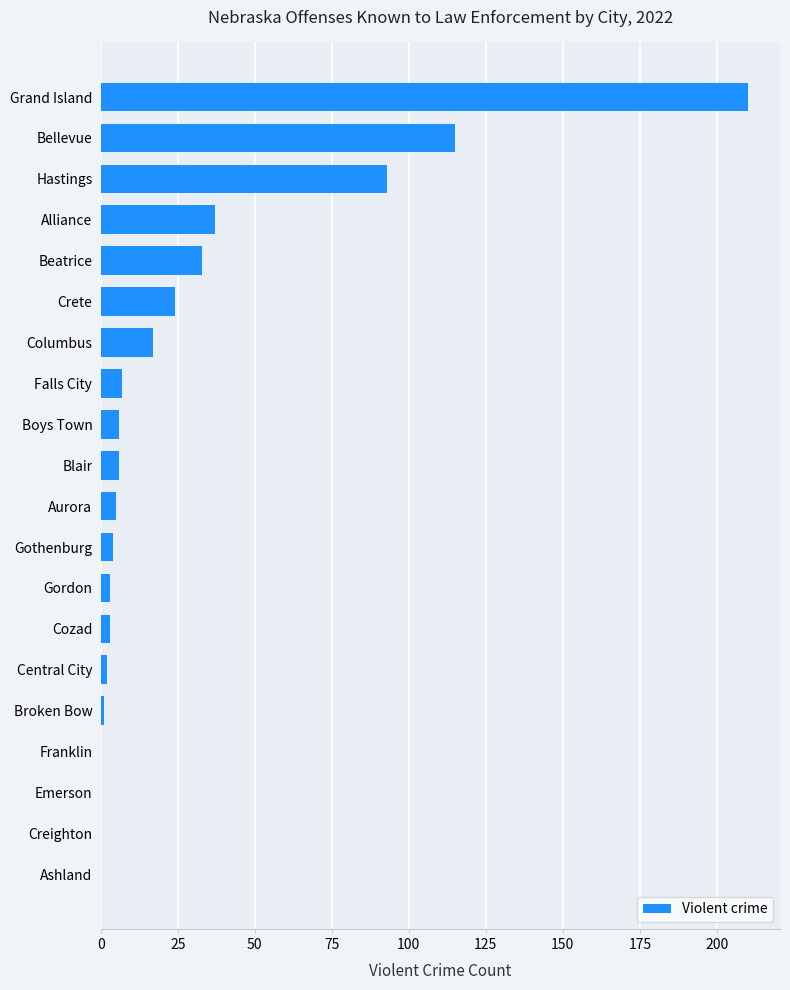

What is the sum of all values?

566